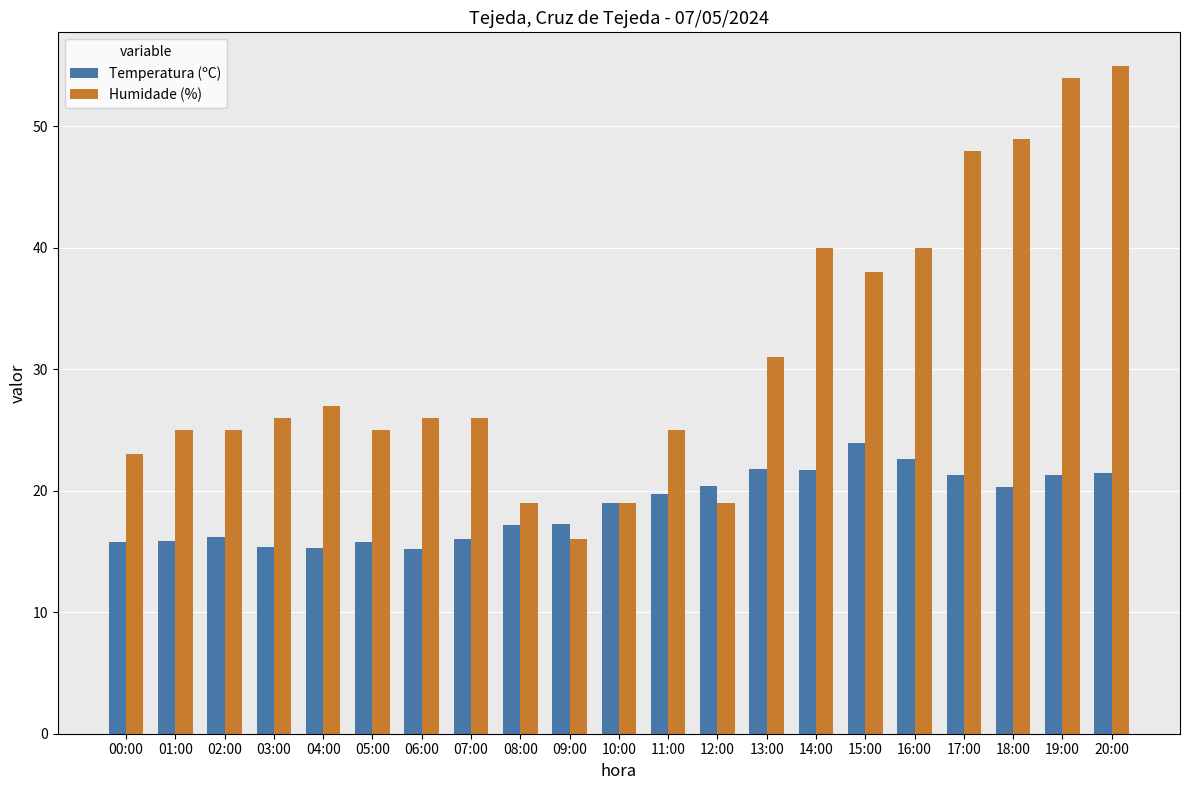

What position from the left is 04:00?

5